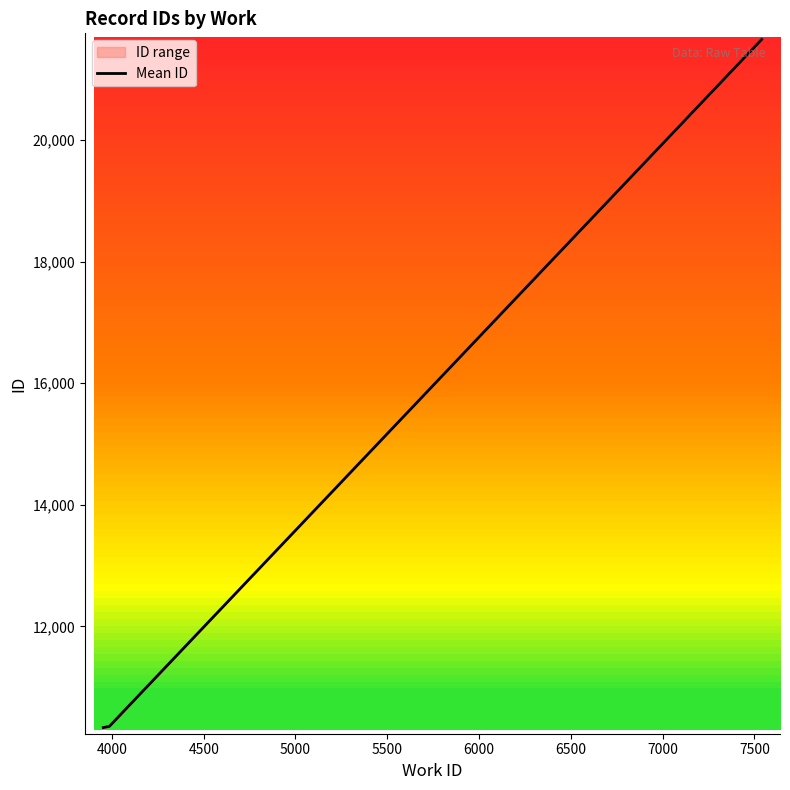

What is the maximum value for Mean ID?

21655.5